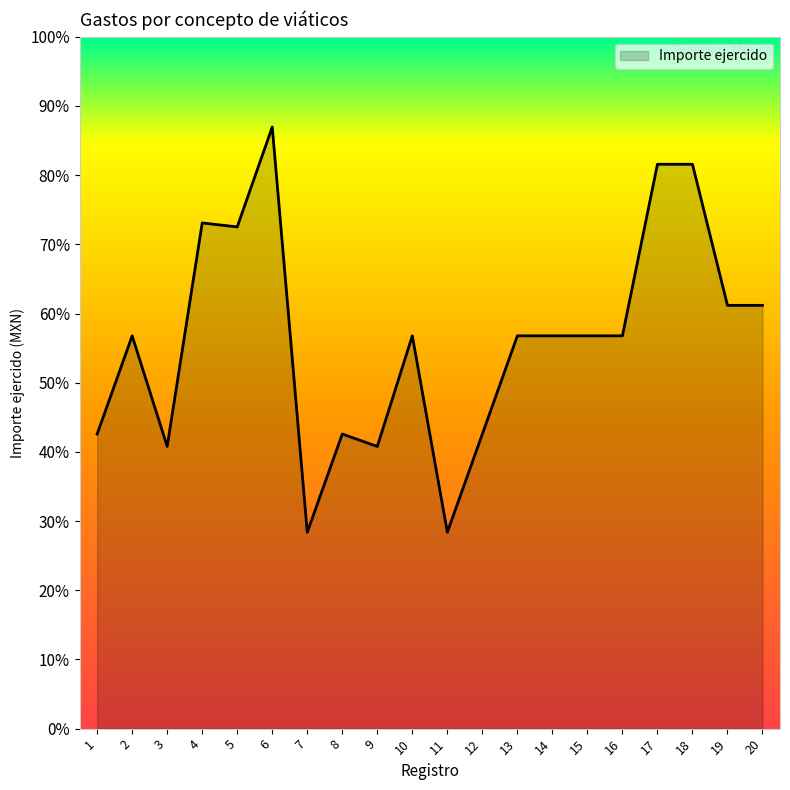

Reading right to left, extract all data points from this chart.

20=3750	19=3750	18=5000	17=5000	16=3480	15=3480	14=3480	13=3480	12=2610	11=1740	10=3480	9=2500	8=2610	7=1740	6=5330	5=4445	4=4480	3=2500	2=3480	1=2610